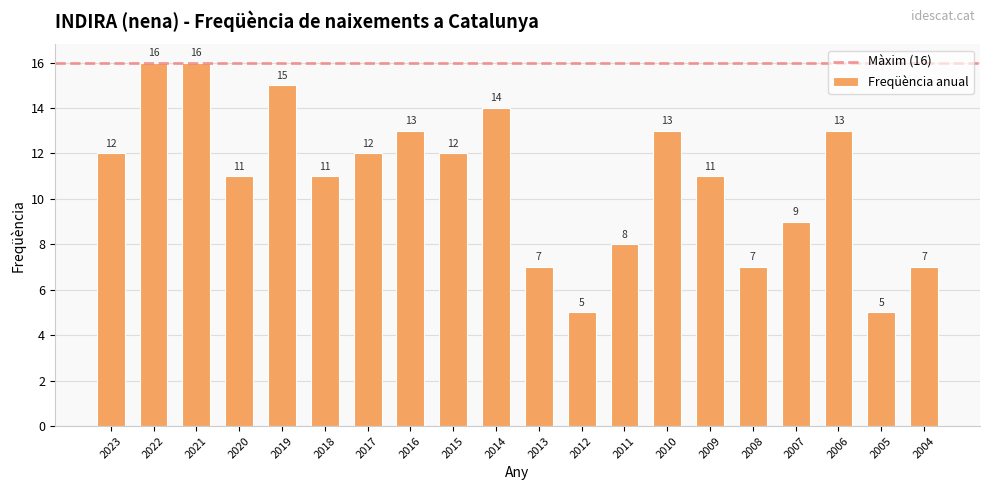

Reading right to left, extract all data points from this chart.

7	5	13	9	7	11	13	8	5	7	14	12	13	12	11	15	11	16	16	12